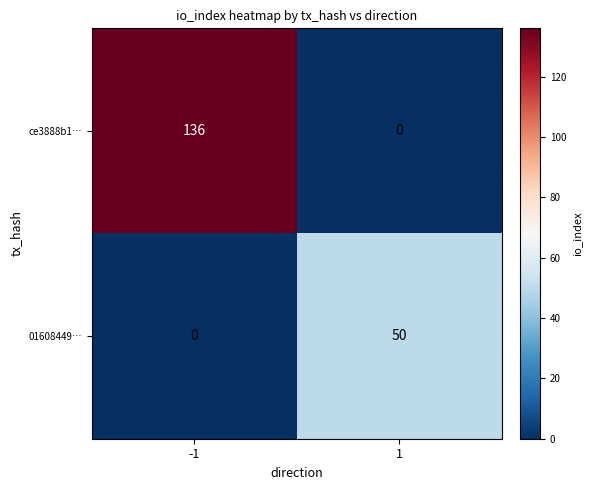

How many series are shown in this chart?

2